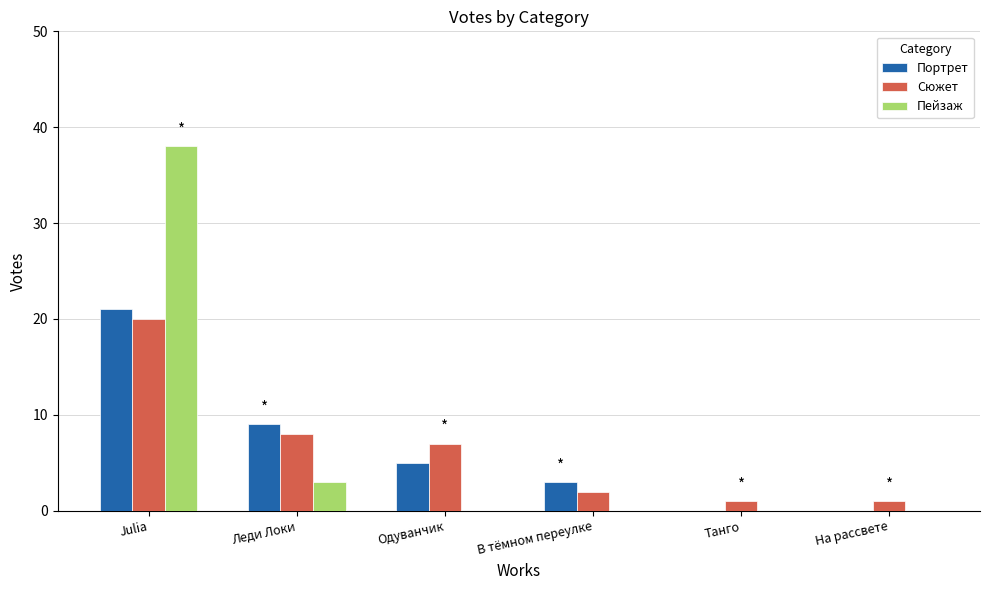

Where is Пейзаж nearest to the value 19?

Леди Локи